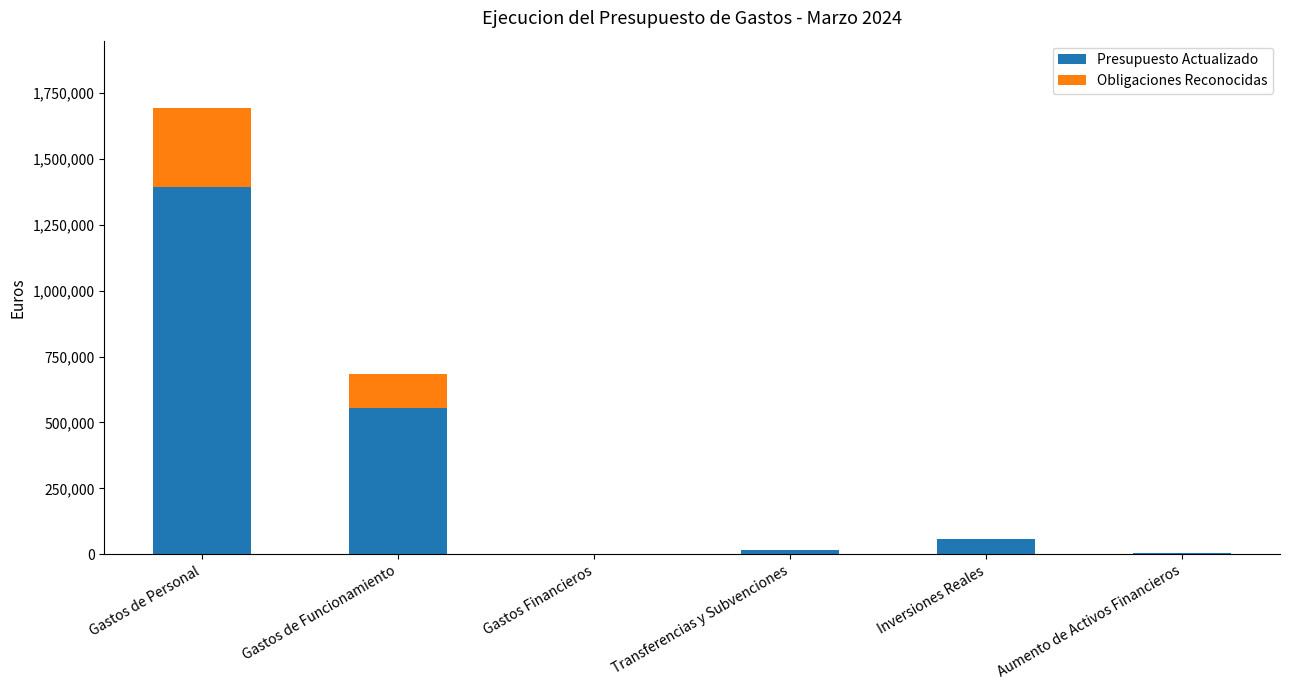

What is the highest value of the Presupuesto Actualizado series?

1391268.0